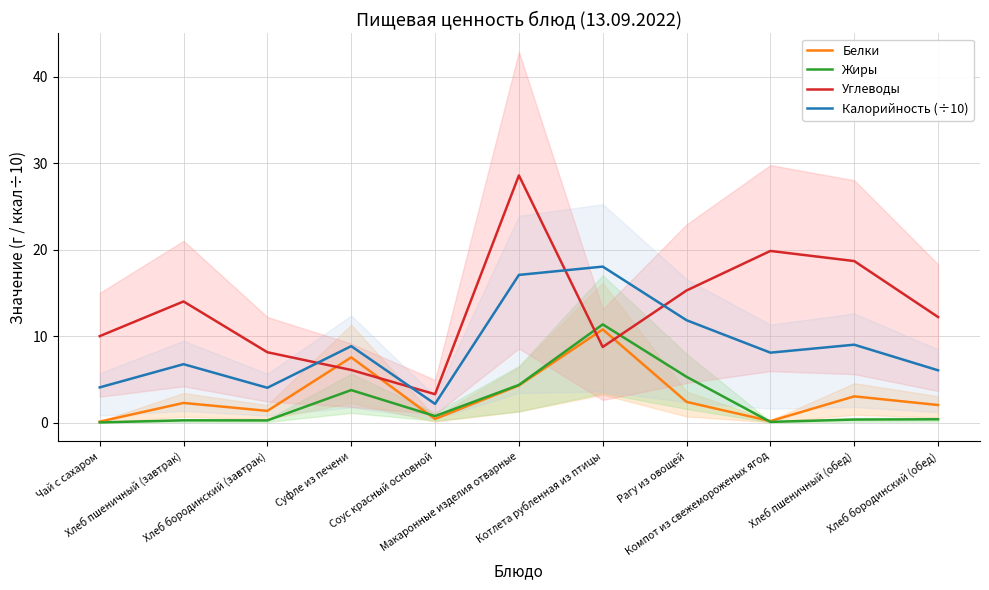

Which category has the highest value across all series?

Макаронные изделия отварные